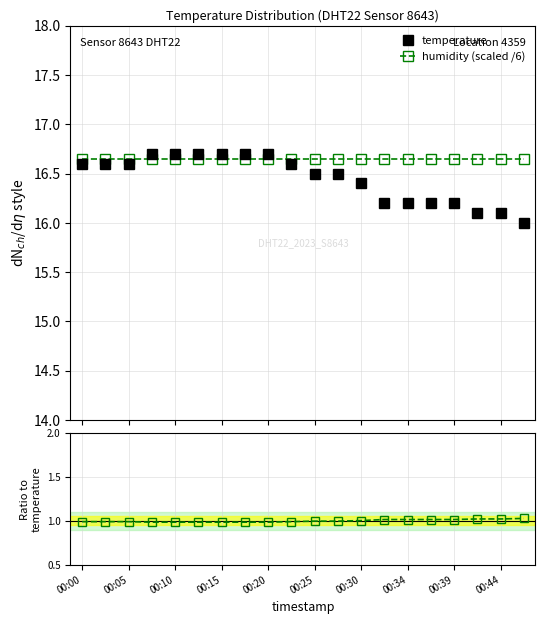

After their last crossing, which series has the higher values: temperature or humidity (scaled /6)?

humidity (scaled /6)